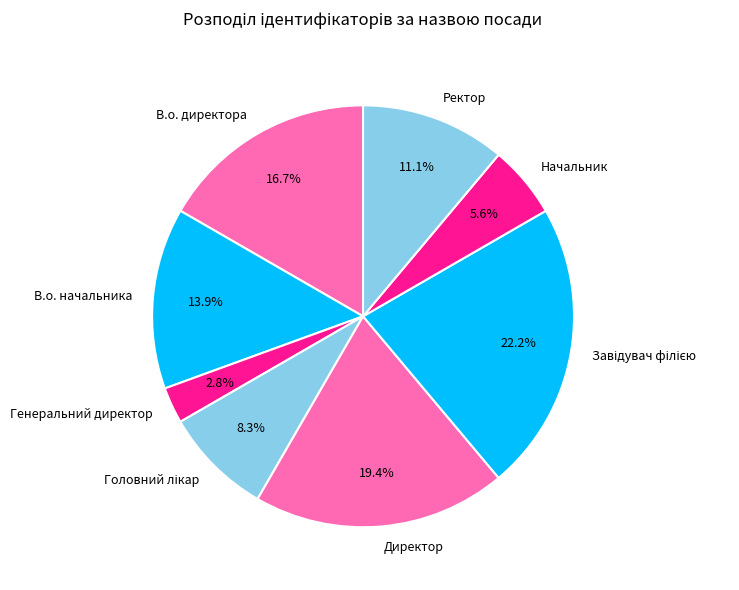

Does any single category account for the majority?

No